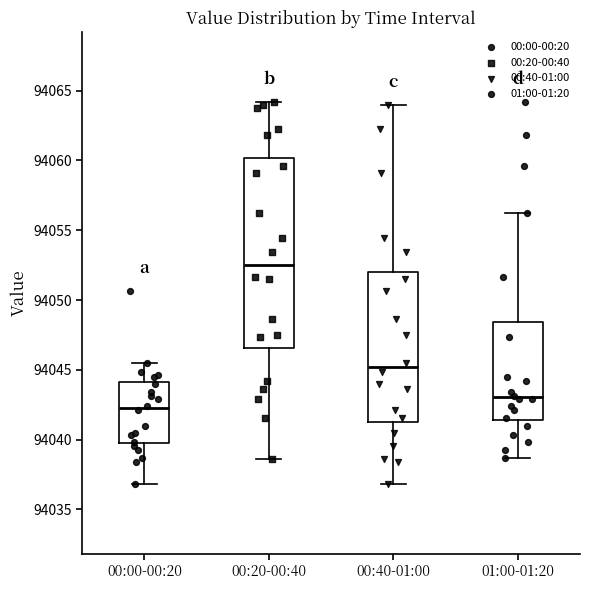

Reading left to right, read every box against the y-axis: the position of its median line, the range the box covers, and the ends of its whiskers. The values are not printed on the chart, so give them approximately, as read against the axis.

00:00-00:20: median 94042.5, box 94040.0 to 94044.0, whiskers 94037.0 to 94045.5
00:20-00:40: median 94052.5, box 94046.5 to 94060.0, whiskers 94038.5 to 94064.0
00:40-01:00: median 94045.0, box 94041.5 to 94052.0, whiskers 94037.0 to 94064.0
01:00-01:20: median 94043.0, box 94041.5 to 94048.5, whiskers 94038.5 to 94056.0